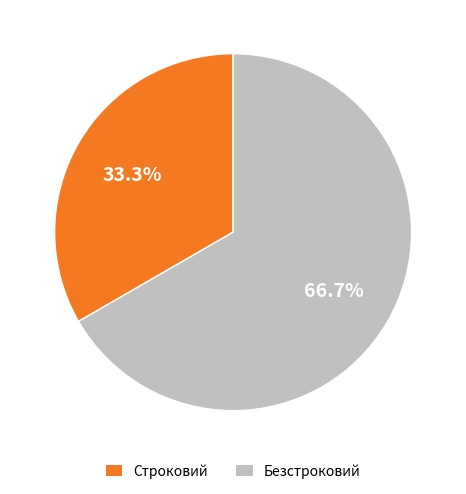

To the nearest percent, what is the average slice percentage?

50%